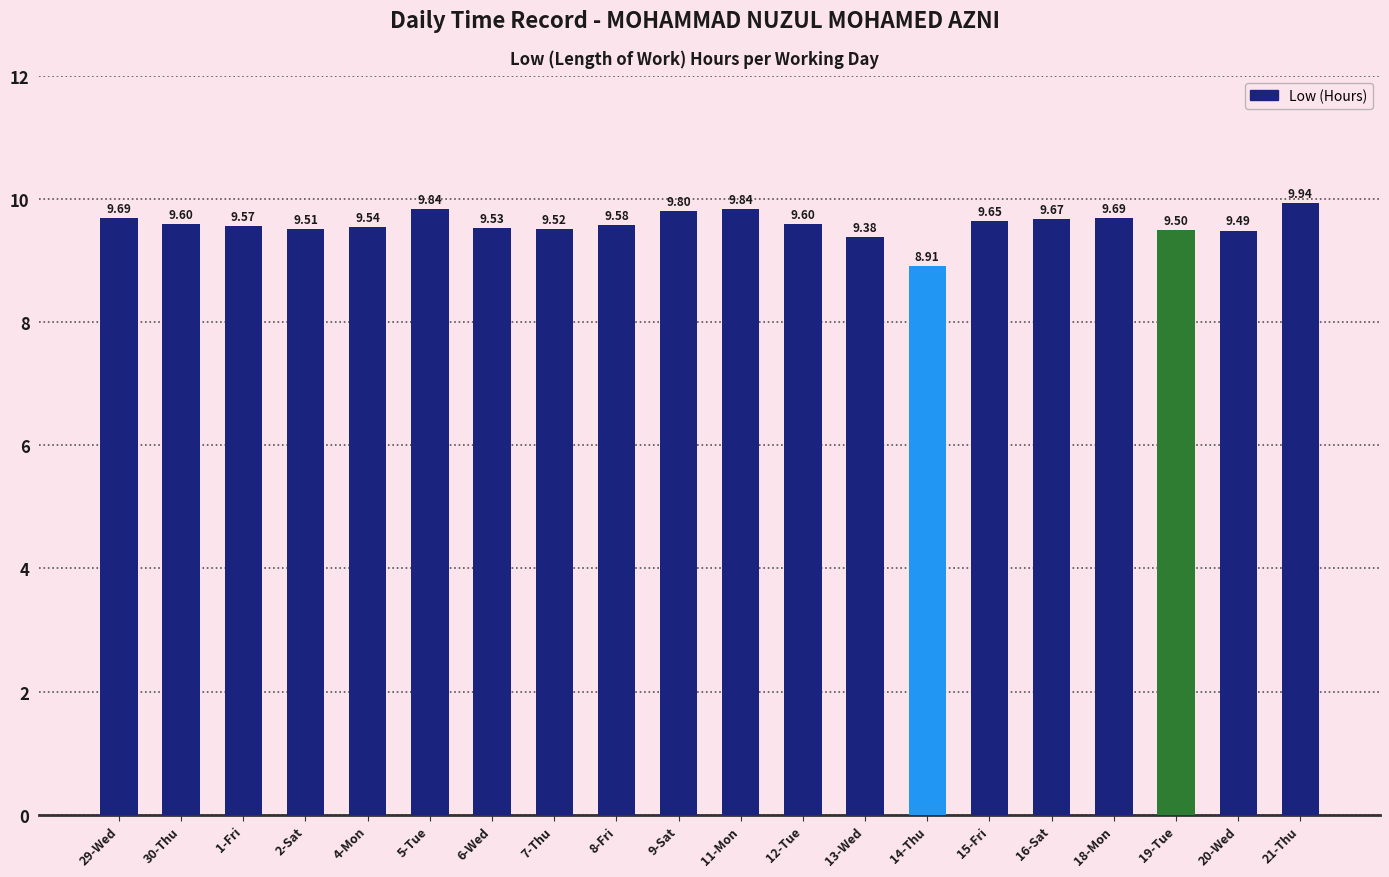

How many data points does each series have?

20